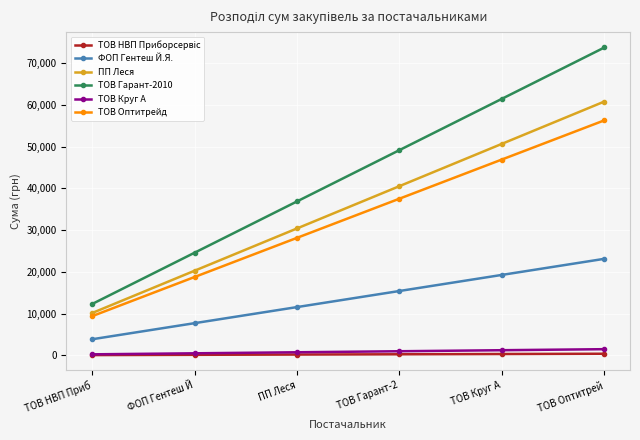

True or false: ТОВ Круг А and ФОП Гентеш Й.Я. intersect in this chart.

False